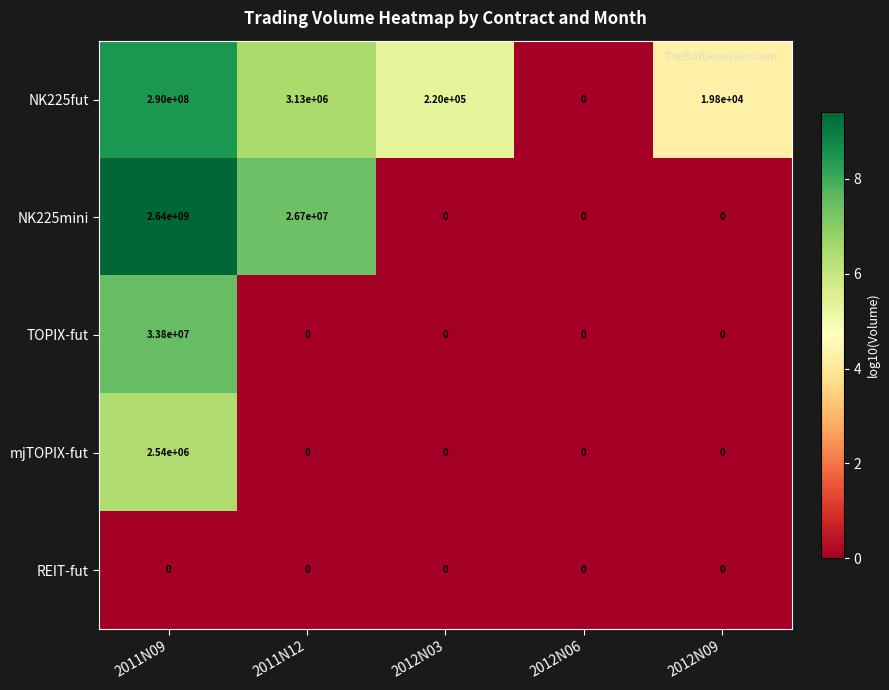

Rank the series by their maximum value, from lowest to highest.

REIT-fut, mjTOPIX-fut, TOPIX-fut, NK225fut, NK225mini